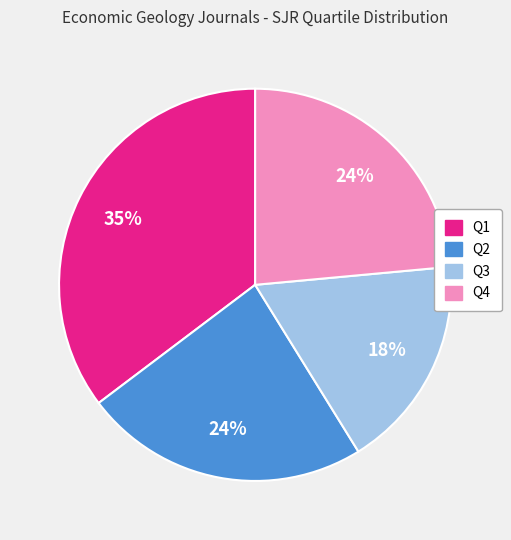

To the nearest percent, what is the average slice percentage?

25%